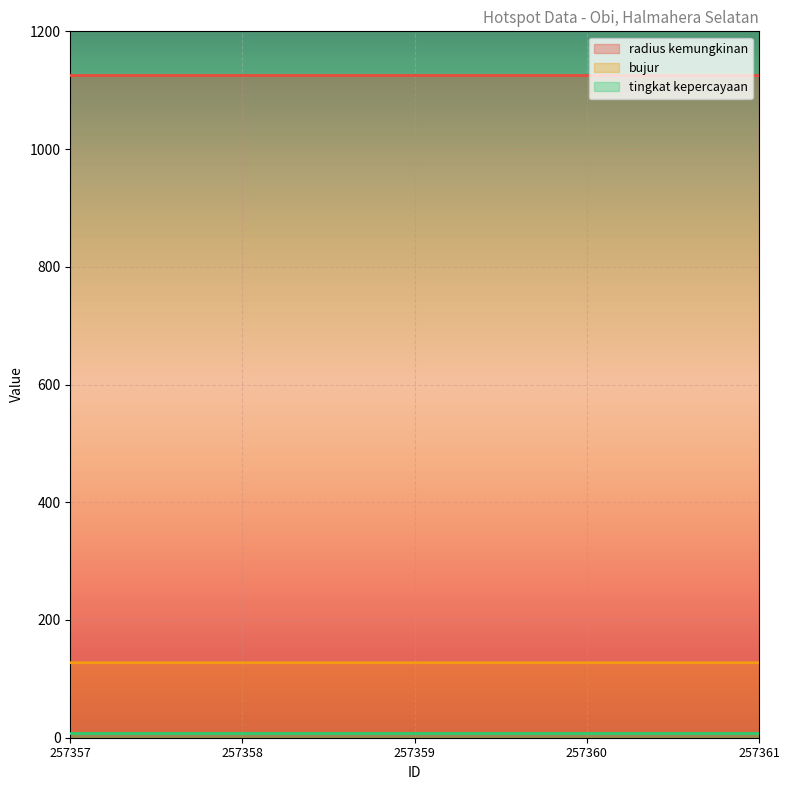

What are all the series names shown in the legend?

tingkat kepercayaan, radius kemungkinan, bujur